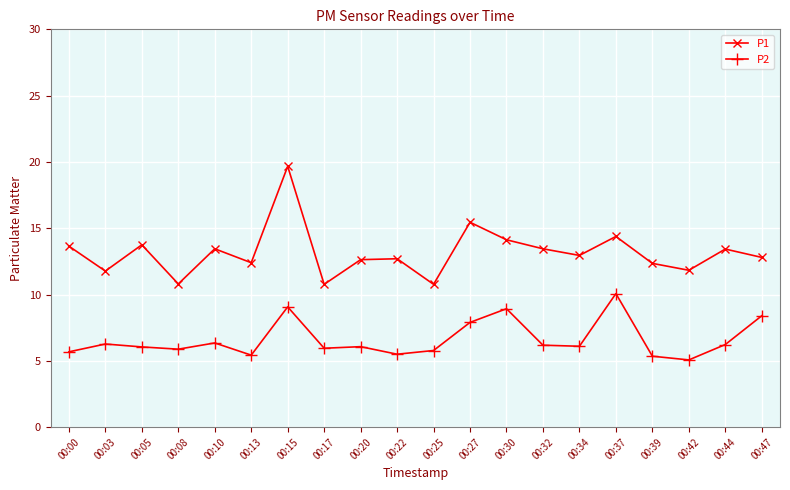

What is the sum of all P1 values?

263.1